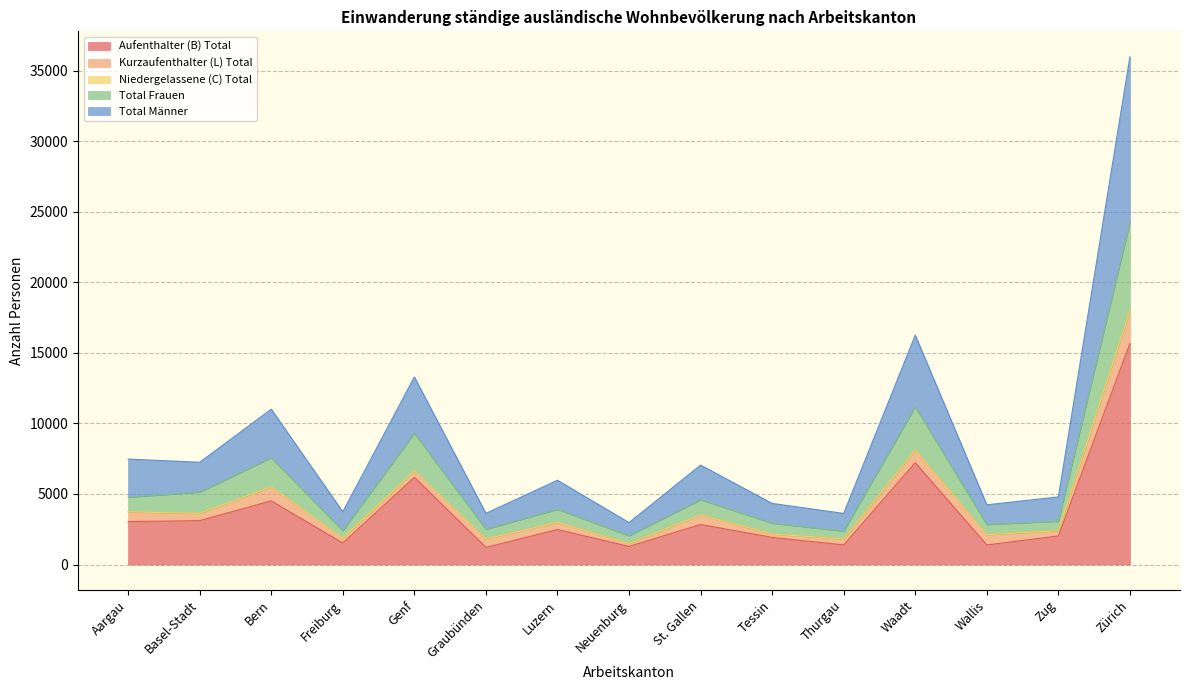

Does the chart have visible grid lines?

Yes